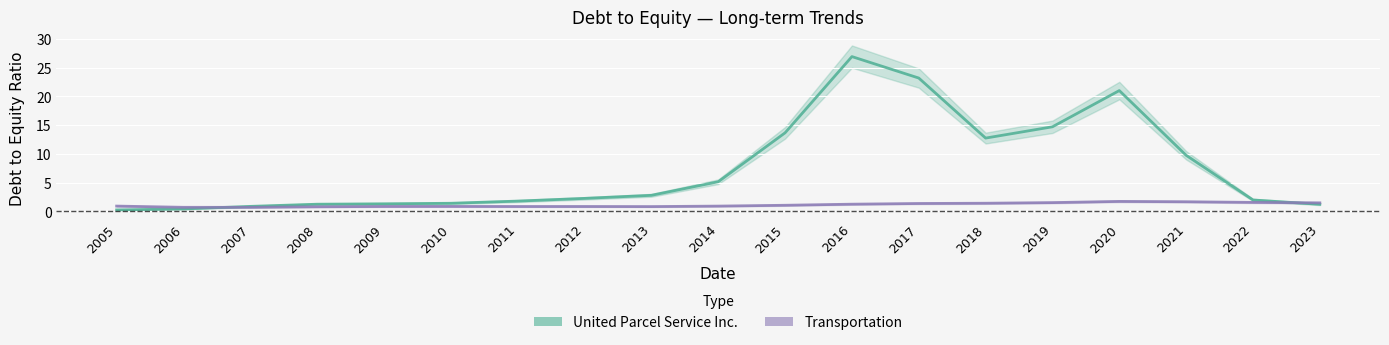

How many interior local valleys does the United Parcel Service Inc. series have?

1